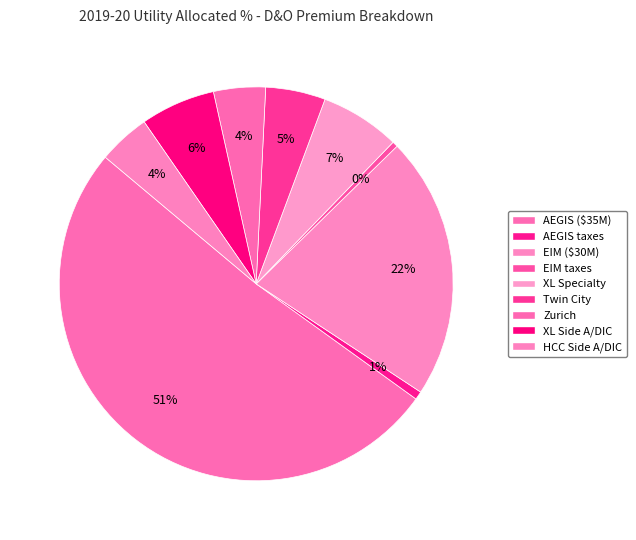

How many segments does this pie chart have?

9